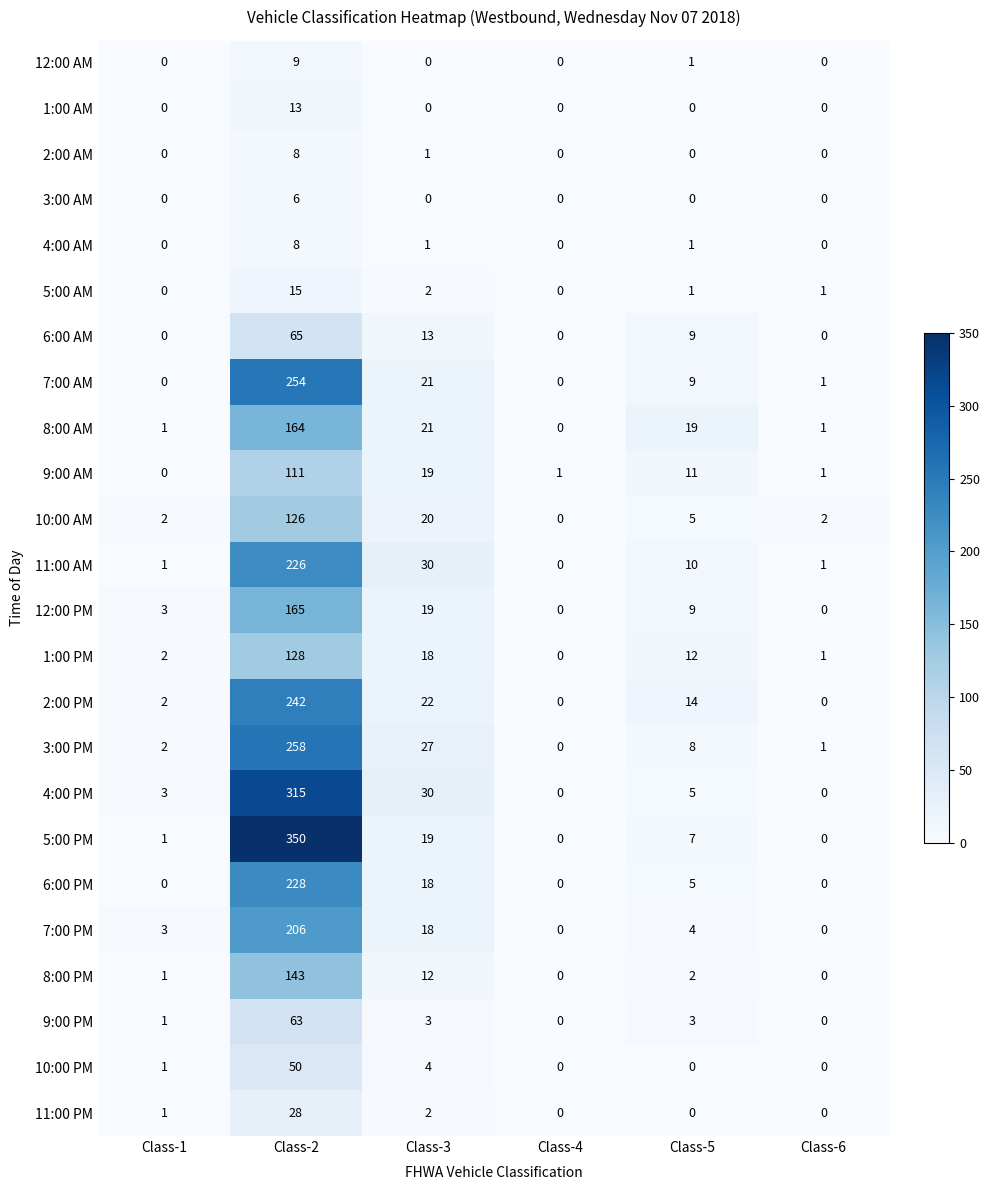

At how many categories does at least one series exceed 210?

1